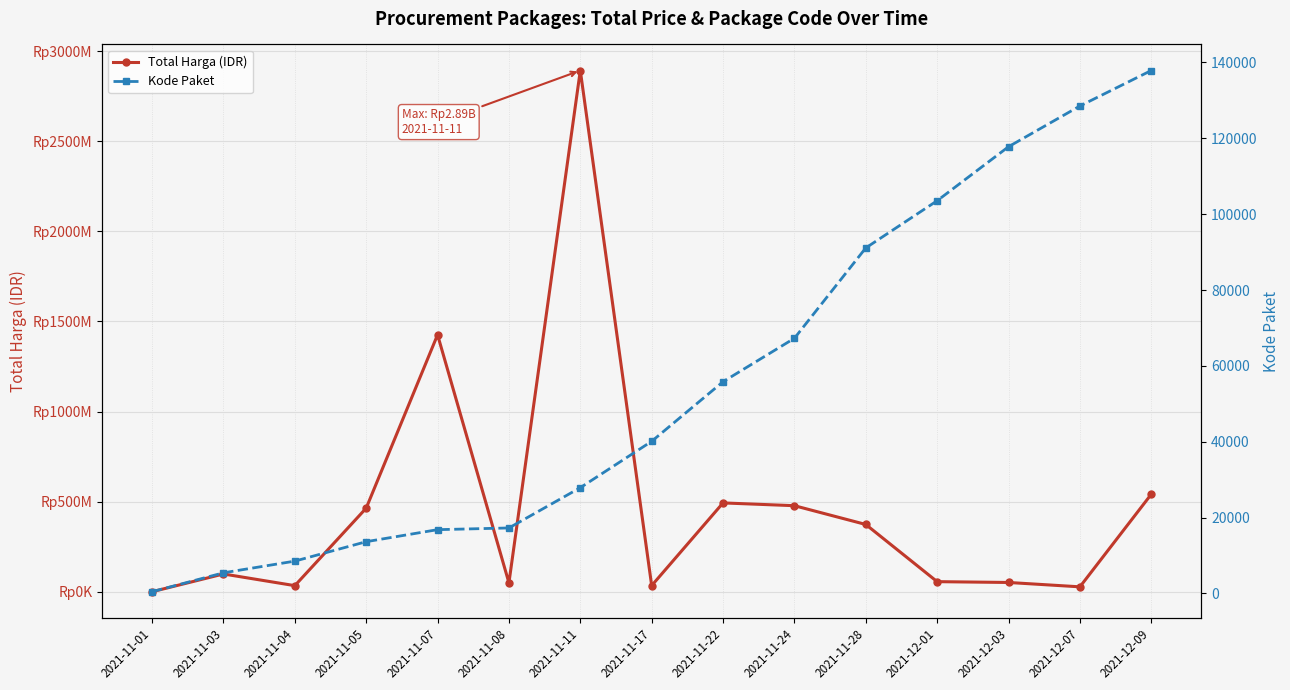

What is the spread (max minus min) of values at 2021-12-07?

27283484